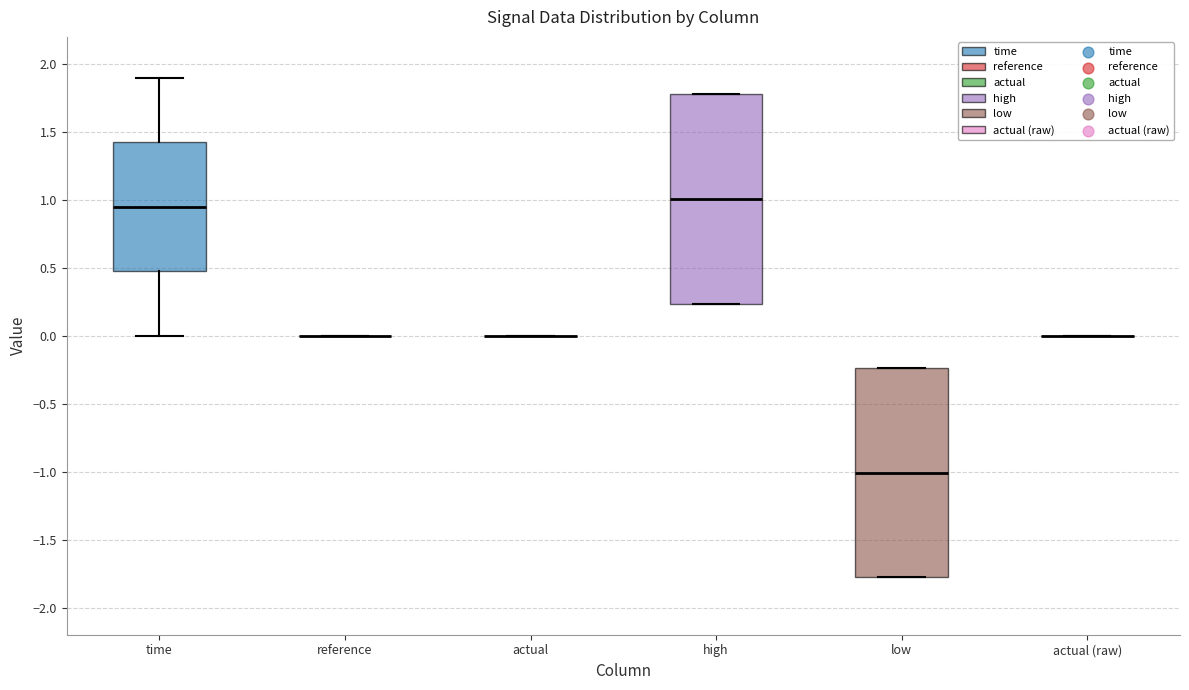

Reading left to right, read every box against the y-axis: the position of its median line, the range the box covers, and the ends of its whiskers. The values are not printed on the chart, so give them approximately, as read against the axis.

time: median 0.95, box 0.50 to 1.45, whiskers 0.00 to 1.90
reference: box collapsed to a line at 0.00, whiskers 0.00 to 0.00
actual: box collapsed to a line at 0.00, whiskers 0.00 to 0.00
high: median 1.00, box 0.25 to 1.80, whiskers 0.25 to 1.80
low: median -1.00, box -1.80 to -0.25, whiskers -1.80 to -0.25
actual (raw): box collapsed to a line at 0.00, whiskers 0.00 to 0.00